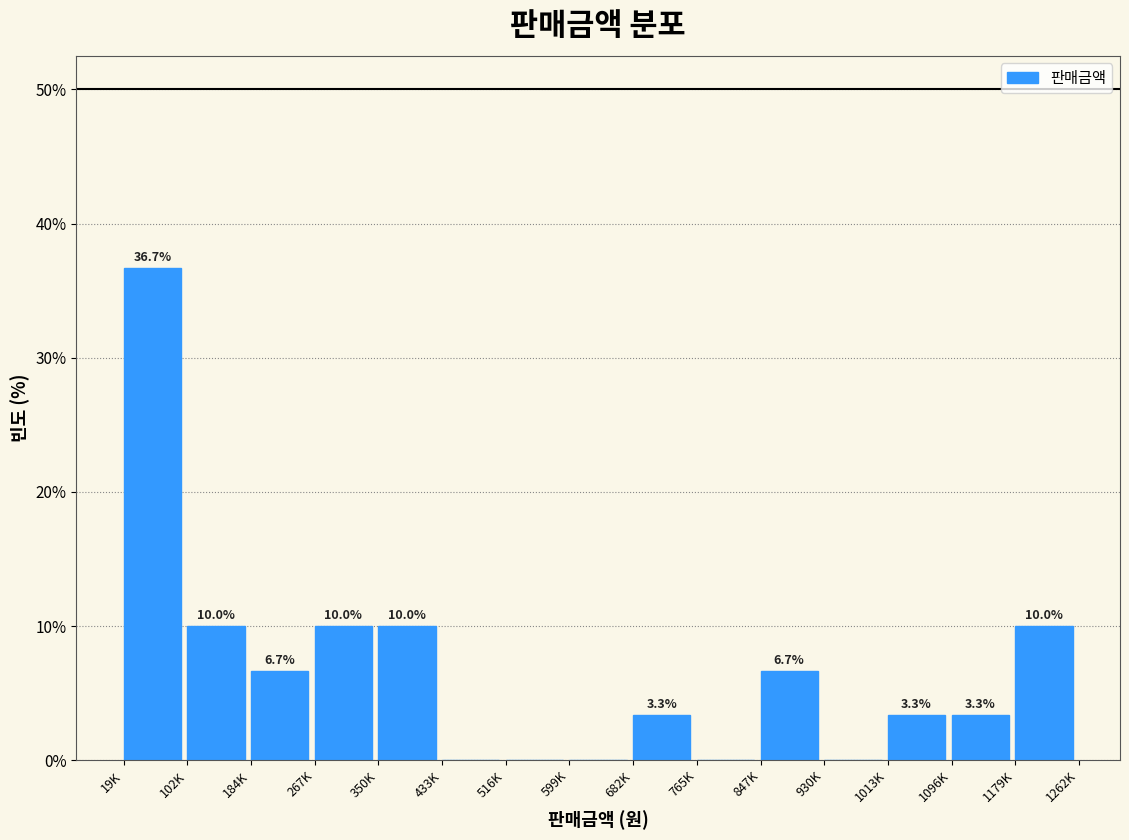

Reading left to right, extract all data points from this chart.

19K=36.7	102K=10.0	184K=6.7	267K=10.0	350K=10.0	433K=0.0	516K=0.0	599K=0.0	682K=3.3	765K=0.0	847K=6.7	930K=0.0	1013K=3.3	1096K=3.3	1179K=10.0